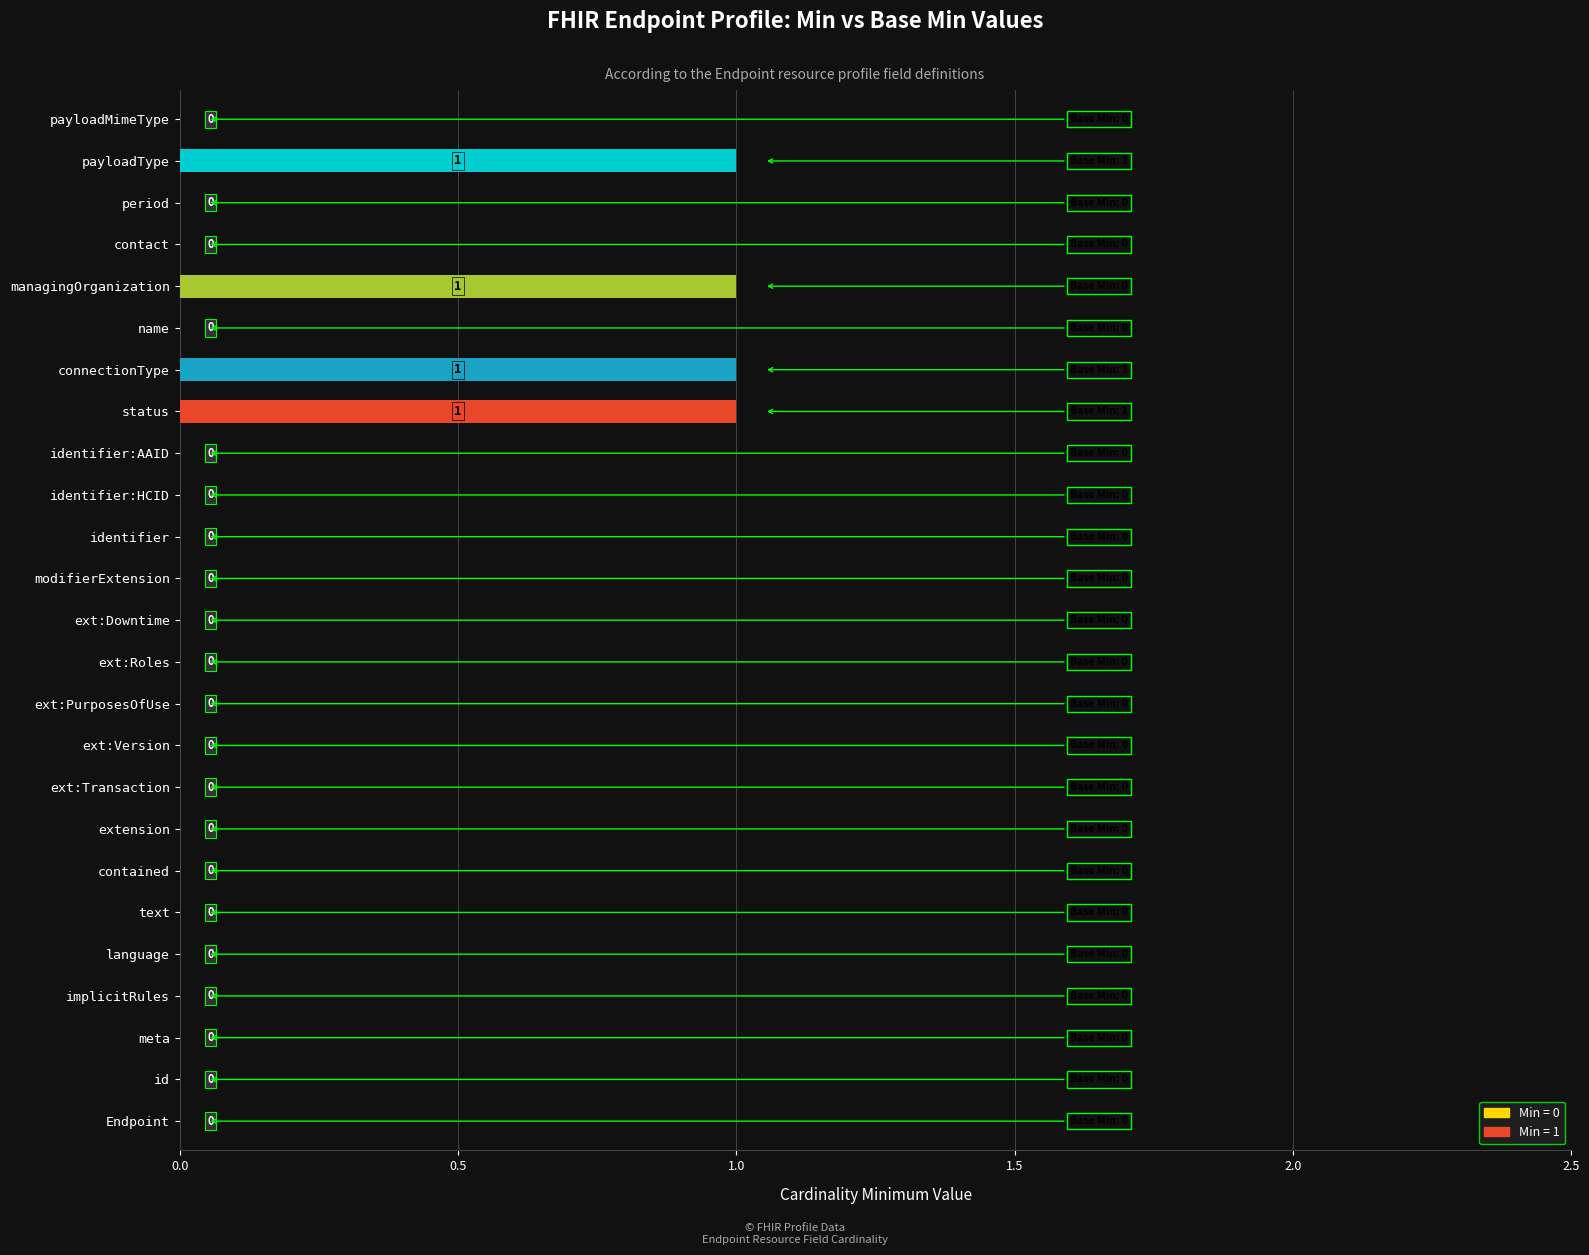

The chart shows a value of 1 at period. True or false?

False